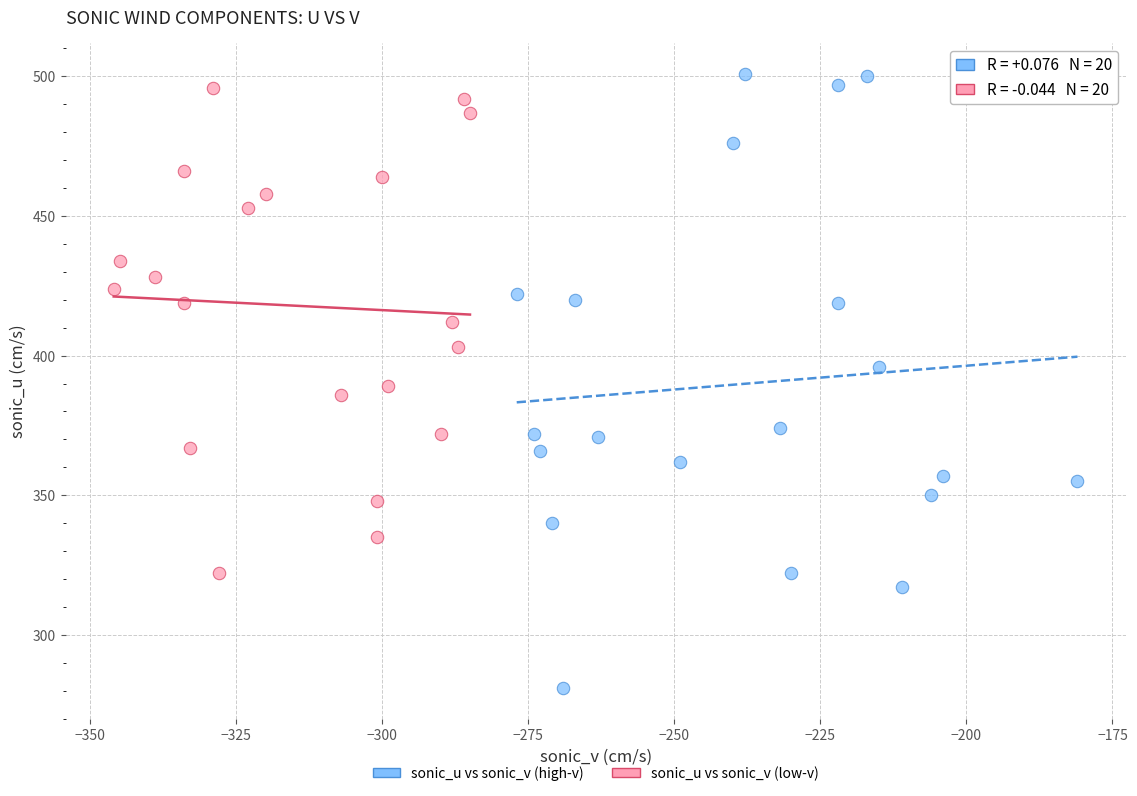

Which series has the widest spread of Y values?

sonic_u vs sonic_v (high-v)